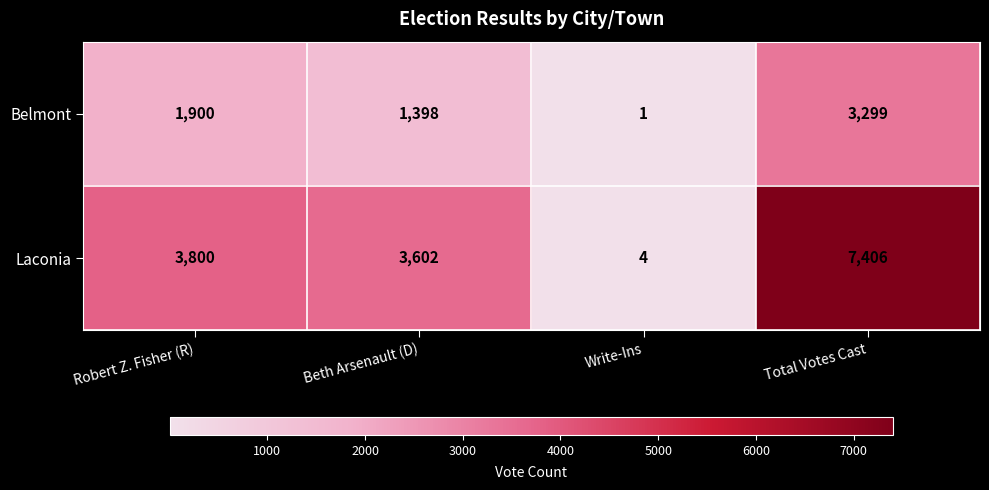

Reading right to left, what are all the values shown in this chart?

Belmont: 3299	1	1398	1900
Laconia: 7406	4	3602	3800